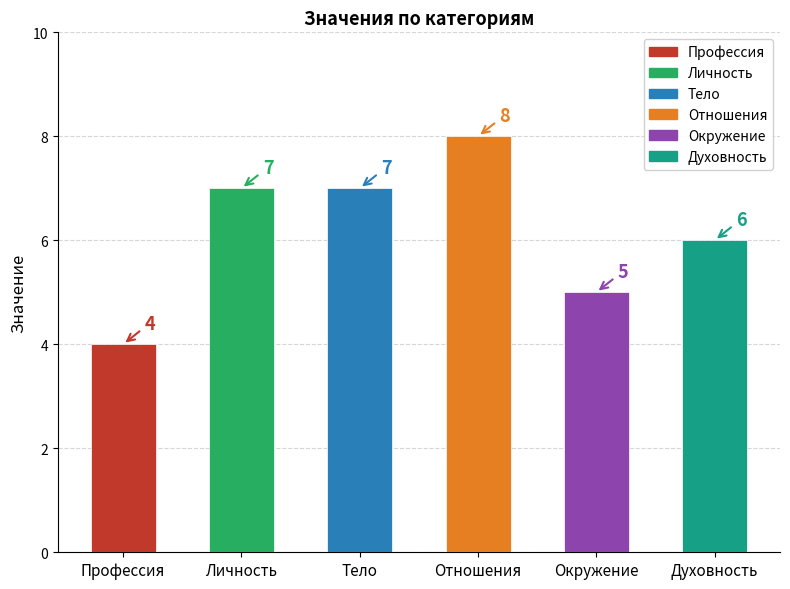

The chart shows a value of 3 at Отношения. True or false?

False